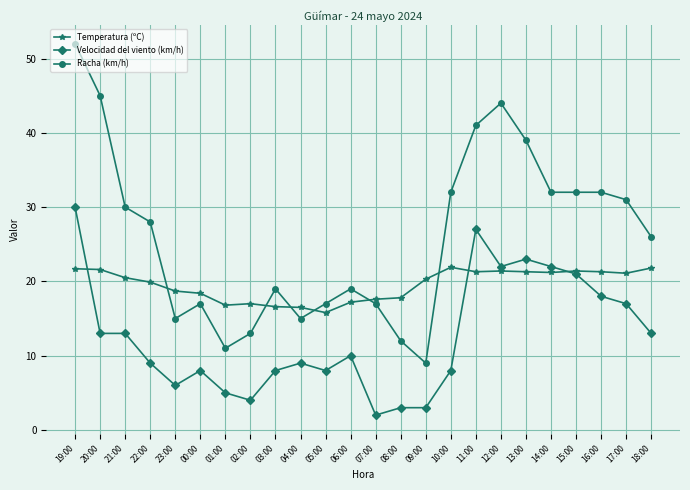

True or false: Racha (km/h) has a value of 9.0 at 09:00.

True